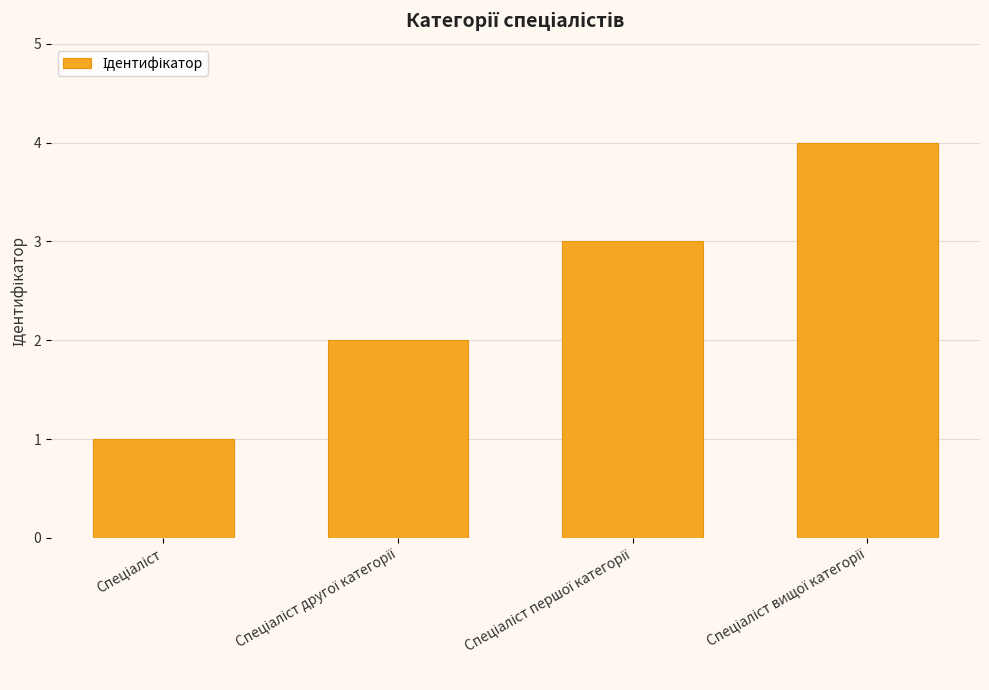

How many distinct data groups are displayed?

1